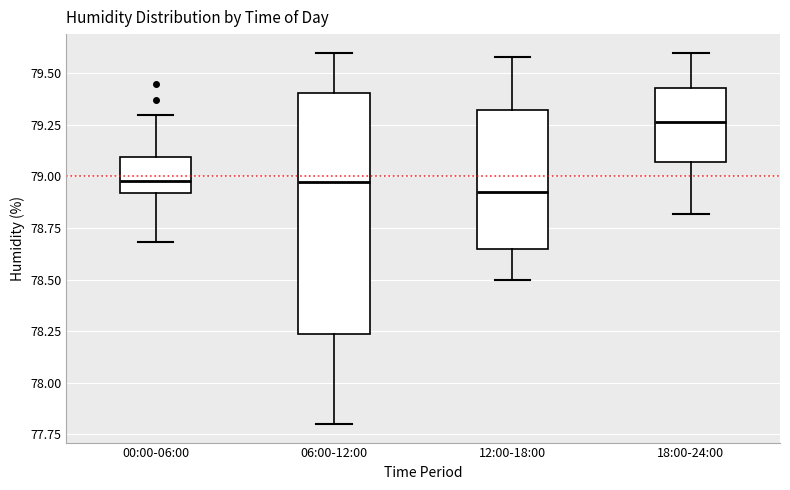

Where is the lower edge of the box for 12:00-18:00 on the y-axis? The values are not printed on the chart, so give them approximately, as read against the axis.

78.65